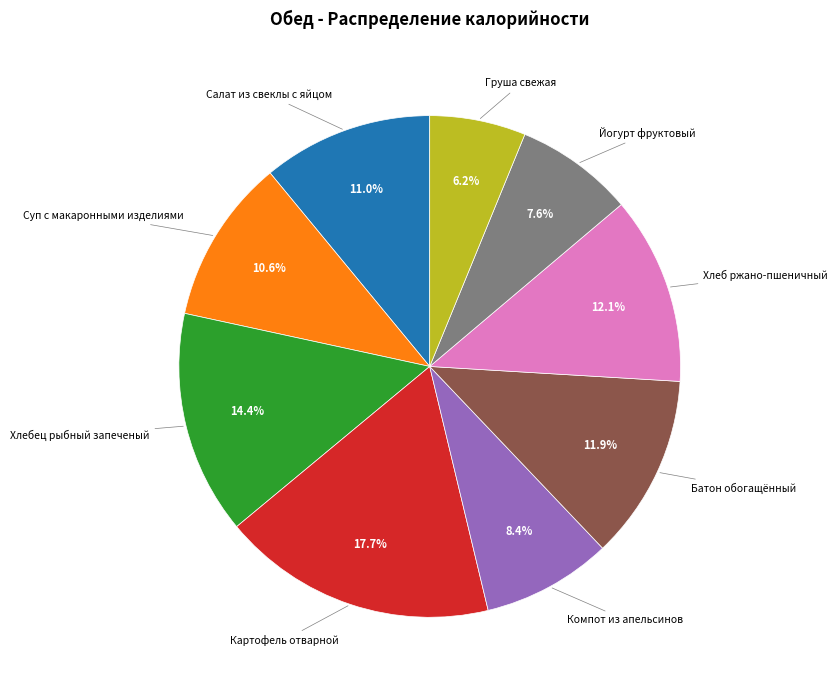

Is there any slice that represents more than half of the pie?

No